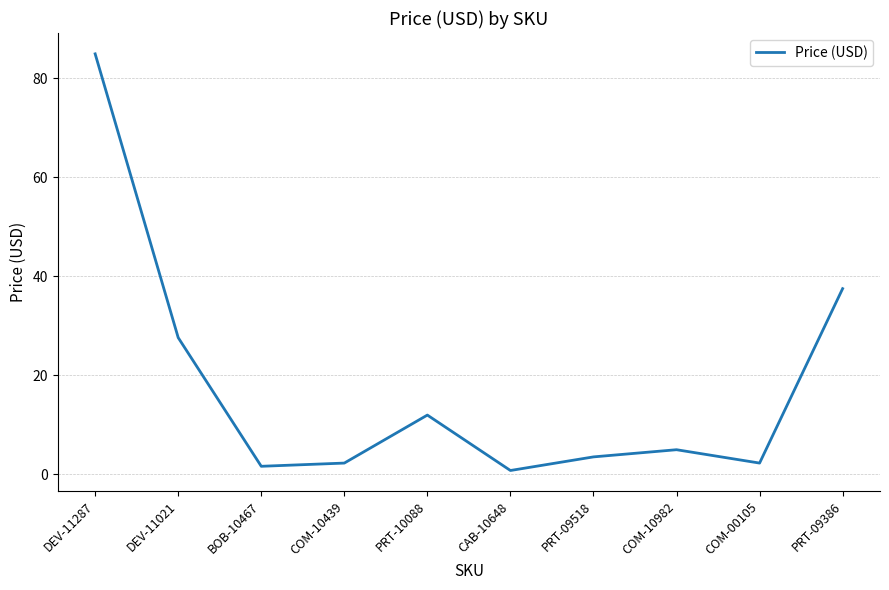

The chart shows a value of 0.8 at CAB-10648. True or false?

True